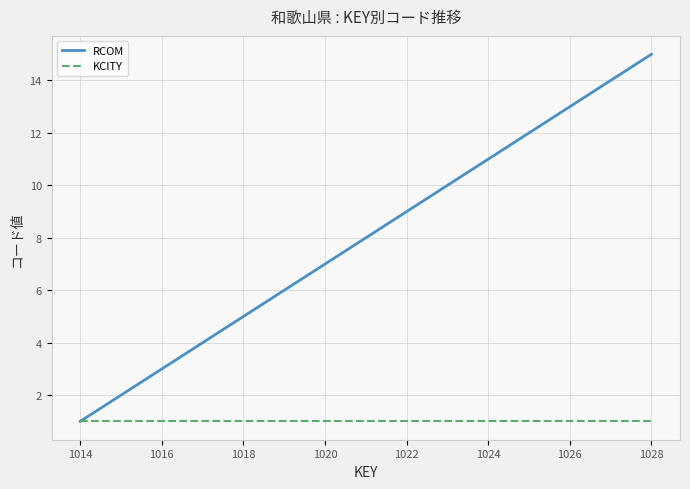

Reading left to right, what are all the values shown in this chart?

RCOM: 1	2	3	4	5	6	7	8	9	10	11	12	13	14	15
KCITY: 1	1	1	1	1	1	1	1	1	1	1	1	1	1	1